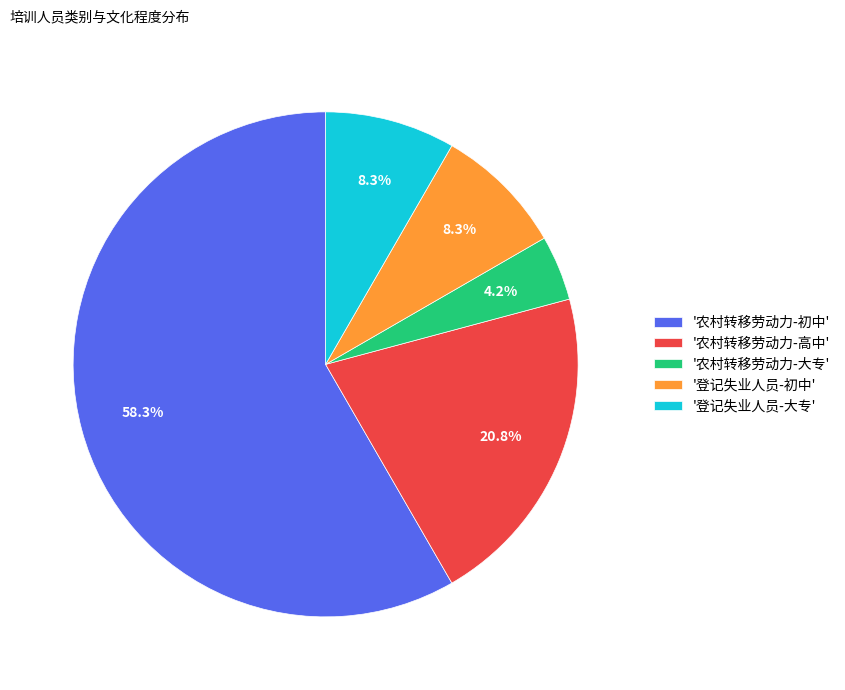

Between '农村转移劳动力-高中' and '农村转移劳动力-初中', which is larger?

'农村转移劳动力-初中'